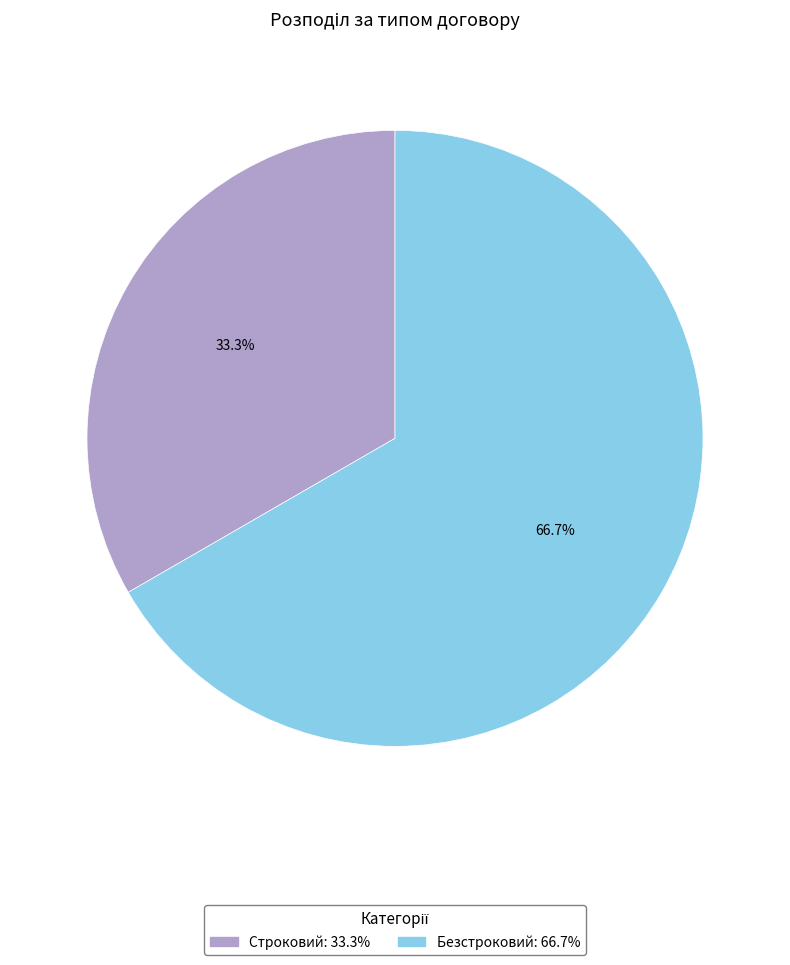

To the nearest percent, what is the difference between the Строковий and Безстроковий slice percentages?

33%